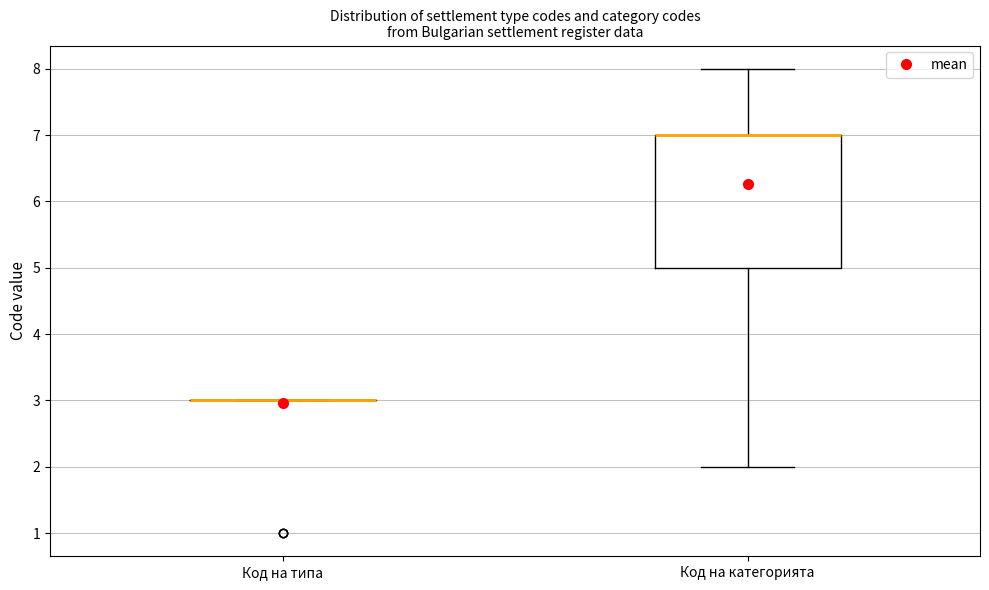

Where does the upper whisker of the box for Код на категорията end on the y-axis? The values are not printed on the chart, so give them approximately, as read against the axis.

8